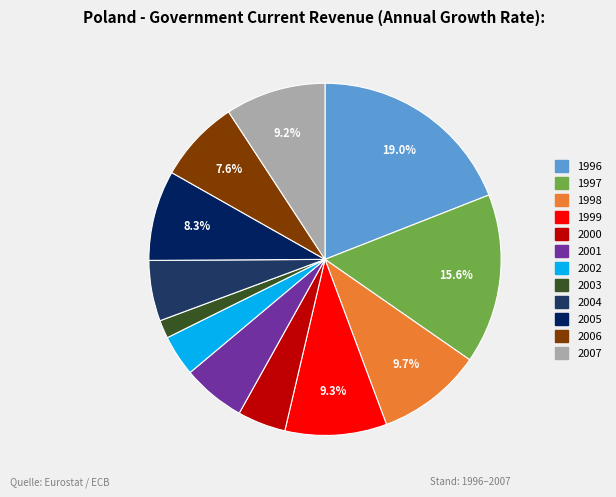

To the nearest percent, what is the combined percentage of 2005 and 1999?

18%